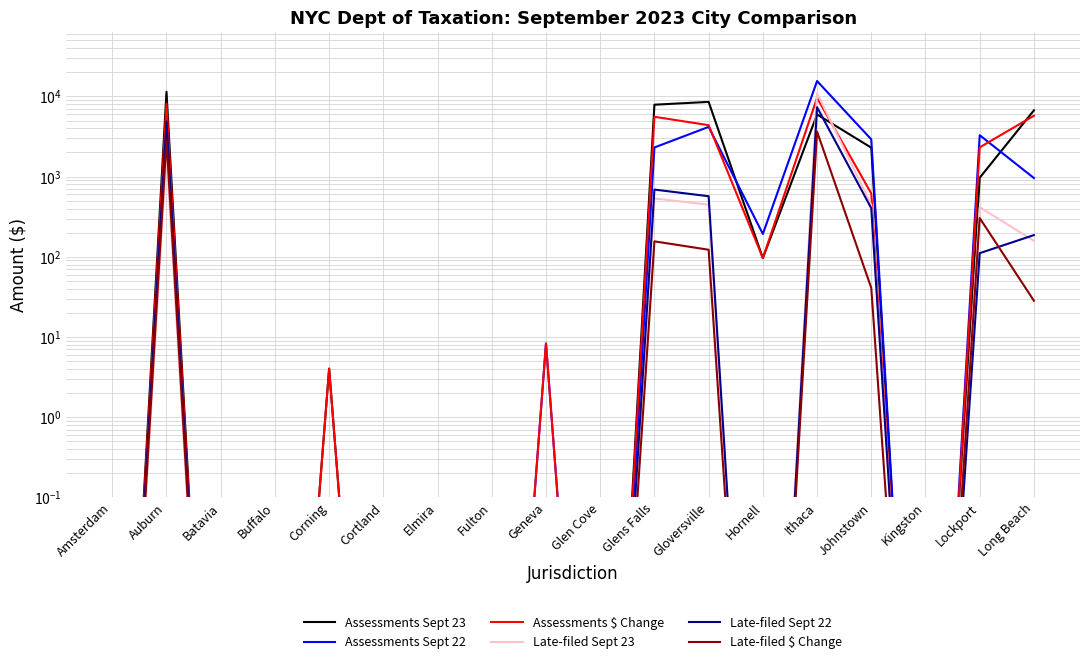

Rank the series at Long Beach from highest to lowest value.

Assessments Sept 23, Assessments $ Change, Assessments Sept 22, Late-filed Sept 22, Late-filed Sept 23, Late-filed $ Change